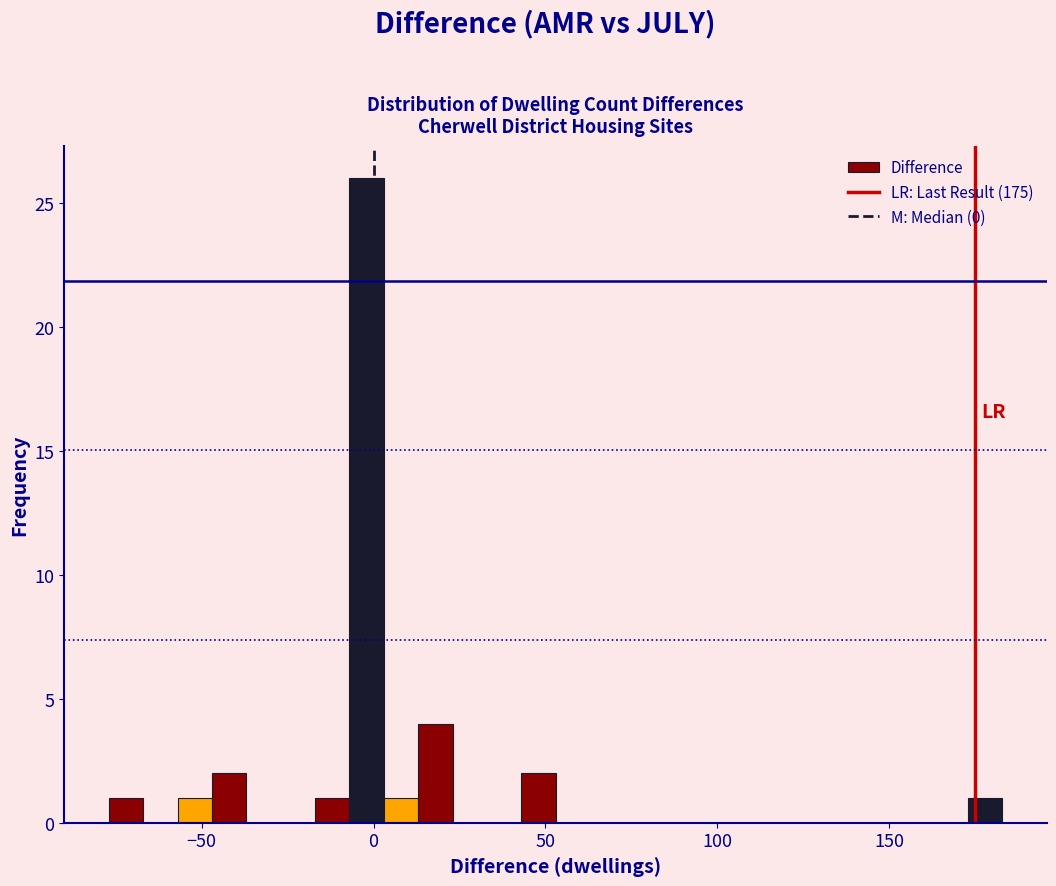

Read against the x-axis, roughly where is the centre of the tallest bar?

0